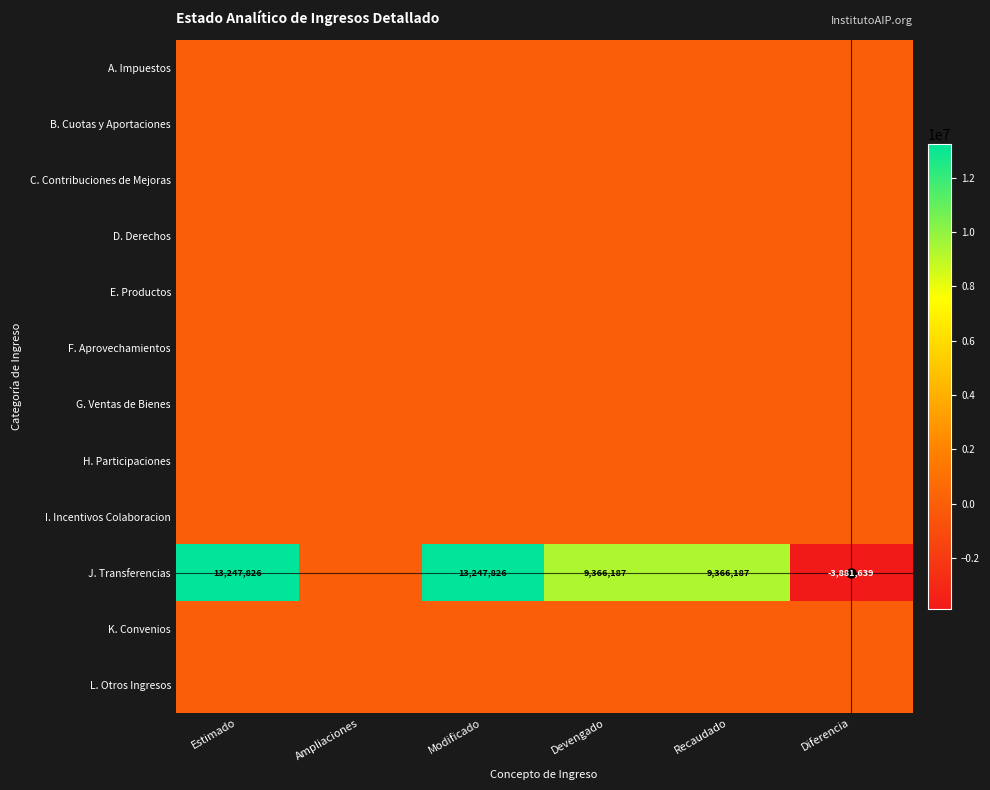

Between Devengado and Ampliaciones, which is larger?

Devengado